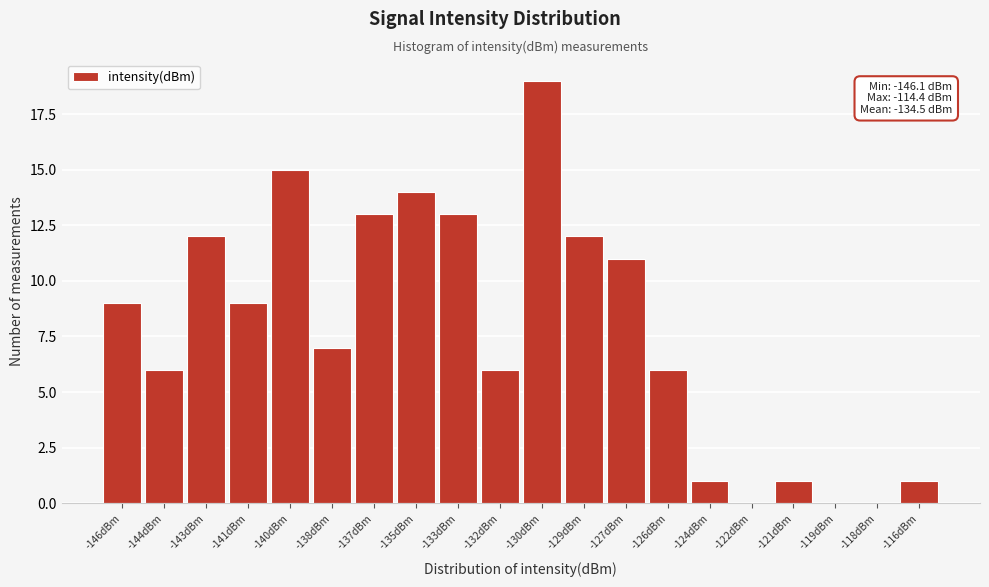

Reading left to right, transcribe all the data shown in this chart.

-146dBm=9	-144dBm=6	-143dBm=12	-141dBm=9	-140dBm=15	-138dBm=7	-137dBm=13	-135dBm=14	-133dBm=13	-132dBm=6	-130dBm=19	-129dBm=12	-127dBm=11	-126dBm=6	-124dBm=1	-122dBm=0	-121dBm=1	-119dBm=0	-118dBm=0	-116dBm=1